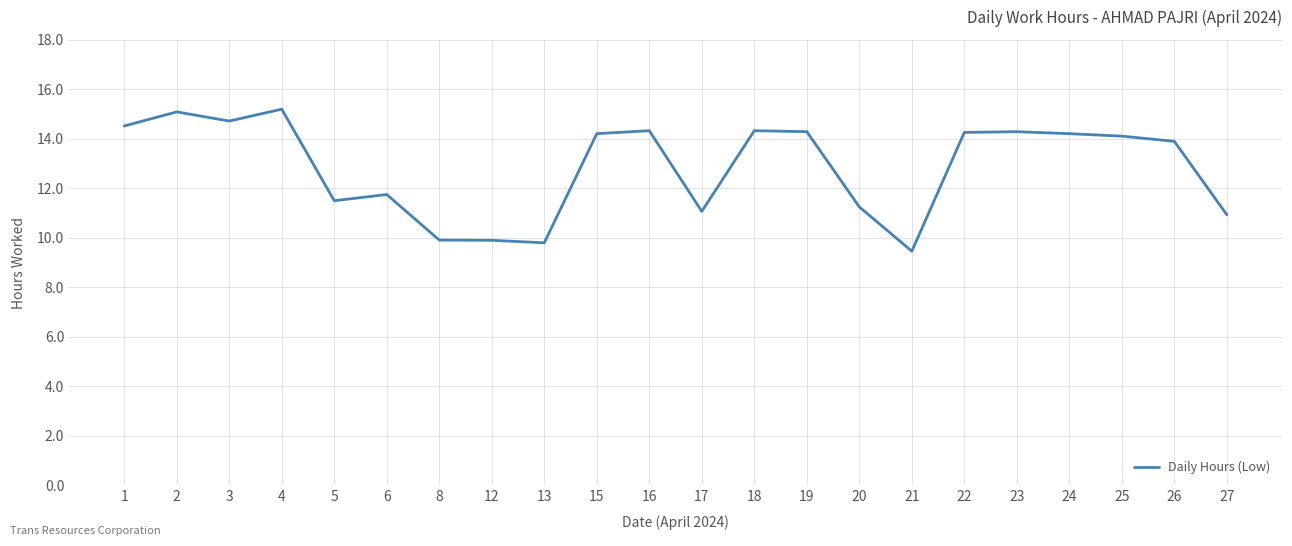

Between 24 and 17, which is larger?

24